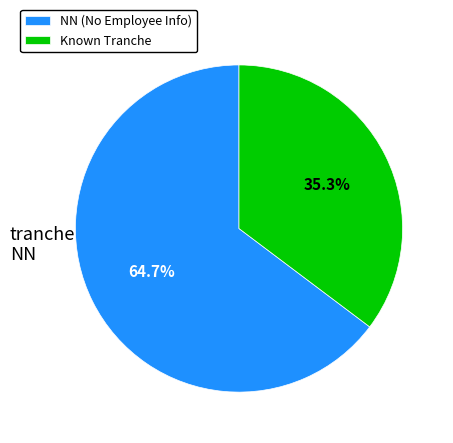

What is the ratio of the value at Known Tranche to the value at NN (No Employee Info)?

0.5